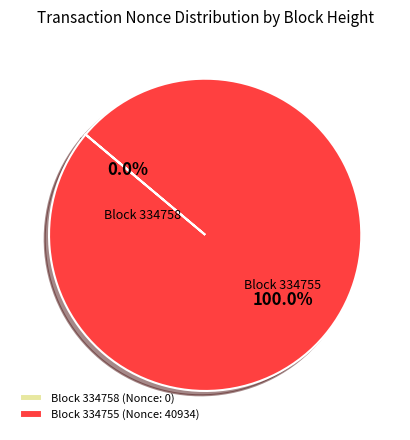

To the nearest percent, what is the difference between the largest and smallest slice percentages?

100%